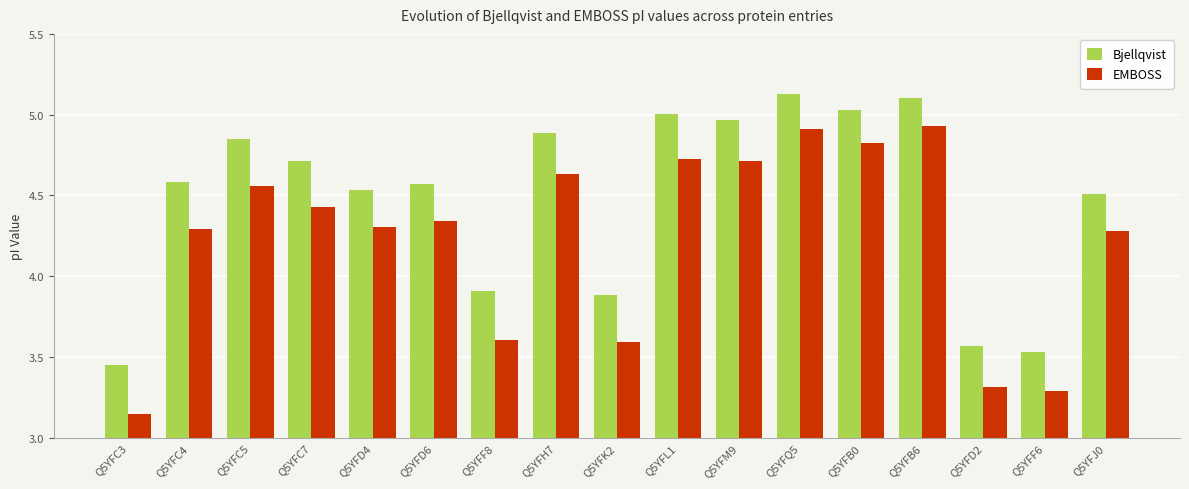

List the series in order of their peak value, highest first.

Bjellqvist, EMBOSS